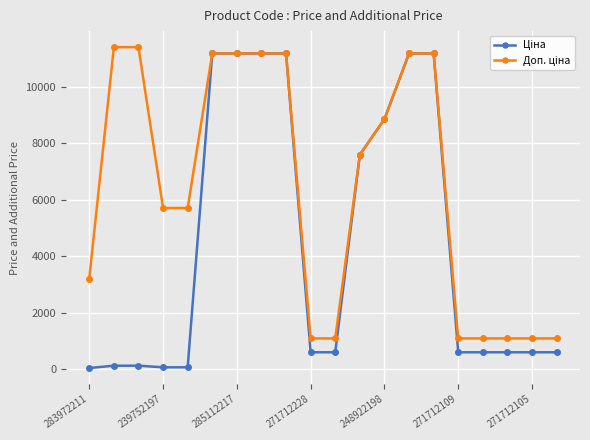

What is the greatest value displayed?

11410.0